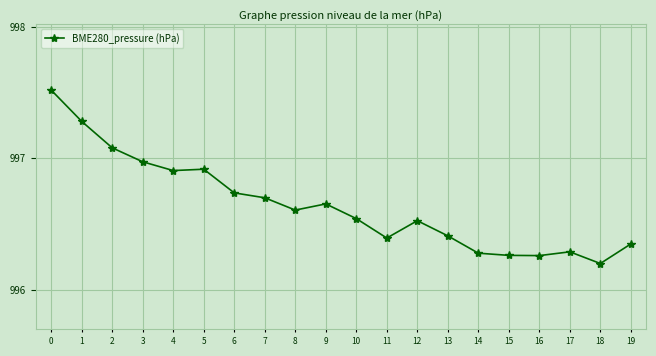

What is the maximum value shown in the chart?

997.5